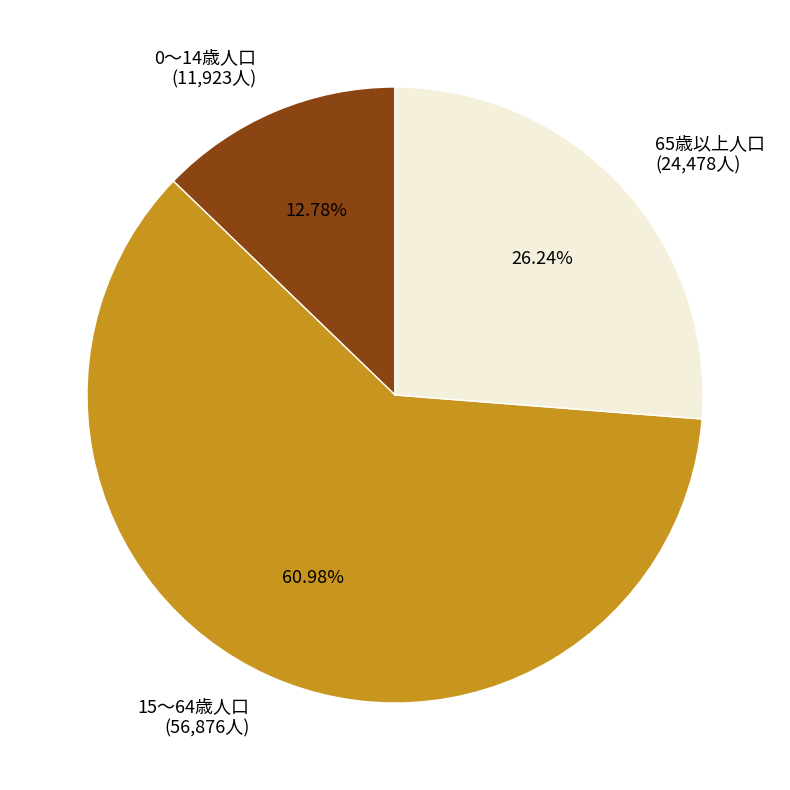

Is it true that 65歳以上人口 is 40% of the pie?

False